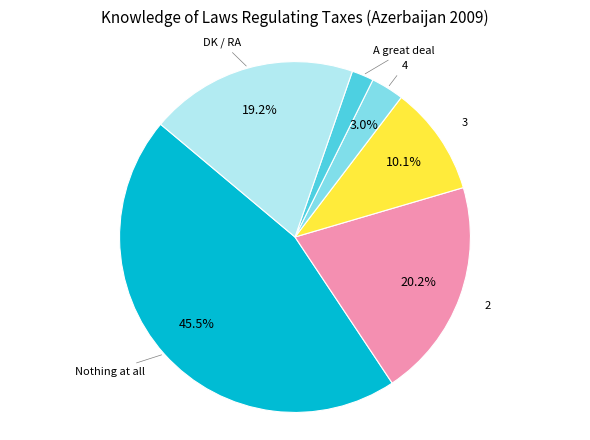

Is there any slice that represents more than half of the pie?

No